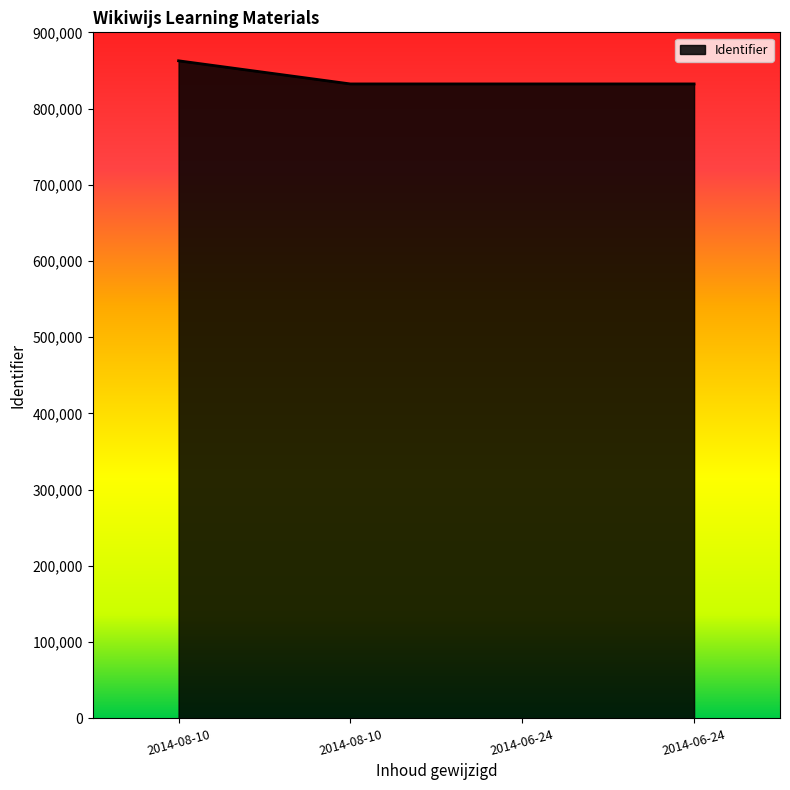

What is the difference between the values at 2014-08-10 and 2014-08-10?

30344